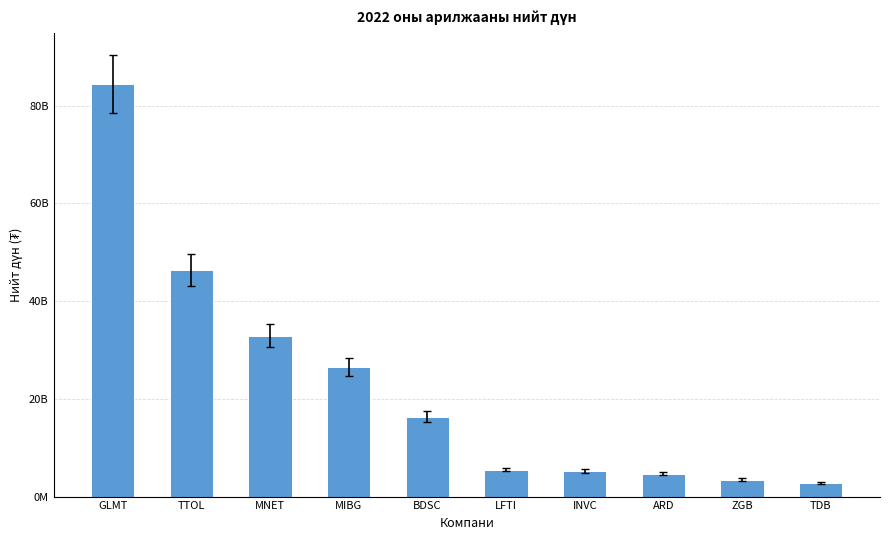

Are the bars horizontal?

No